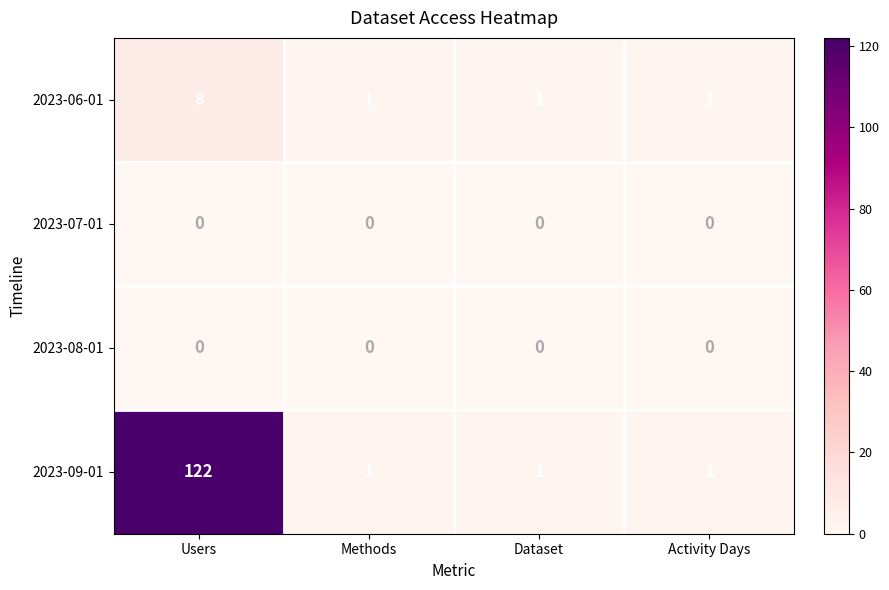

What is the spread (max minus min) of values at Users?

122